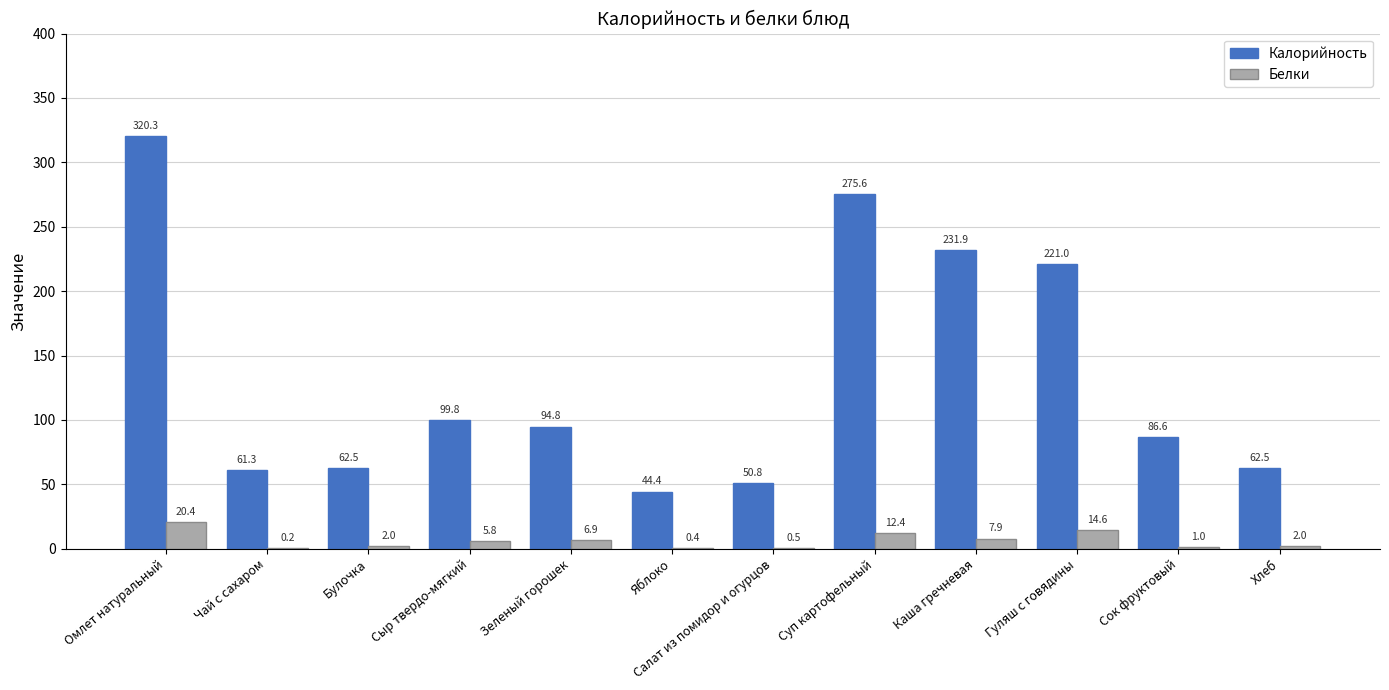

Which series has the largest range (max minus min)?

Калорийность